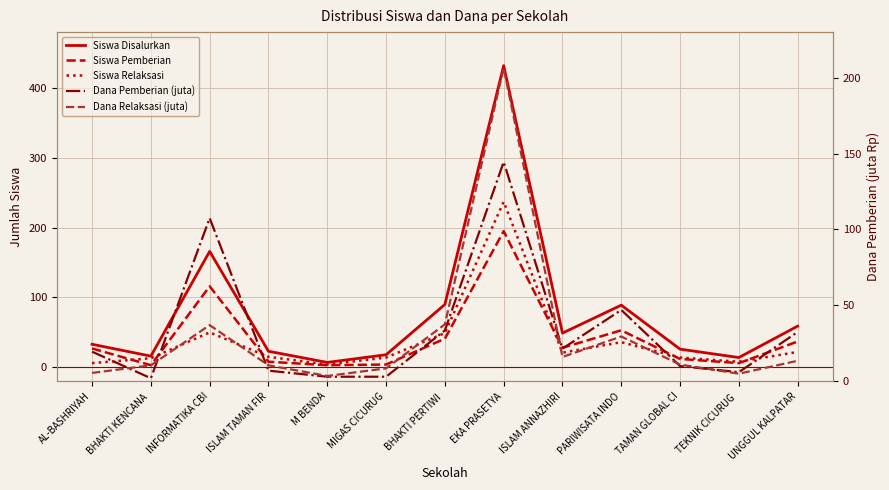

Reading left to right, extract all data points from this chart.

Siswa Disalurkan: 33.0	16.0	166.0	23.0	7.0	18.0	90.0	432.0	49.0	89.0	26.0	14.0	59.0
Siswa Pemberian: 27.0	3.0	116.0	8.0	3.0	4.0	41.0	195.0	28.0	53.0	12.0	6.0	37.0
Siswa Relaksasi: 6.0	13.0	50.0	15.0	4.0	14.0	49.0	237.0	21.0	36.0	14.0	8.0	22.0
Dana Pemberian (juta): 19.5	2.0	107.5	7.0	3.0	3.0	33.5	144.5	21.5	47.0	10.0	6.0	32.5
Dana Relaksasi (juta): 5.5	10.5	37.0	10.5	3.5	8.5	37.5	206.5	16.0	29.5	11.0	5.0	13.5